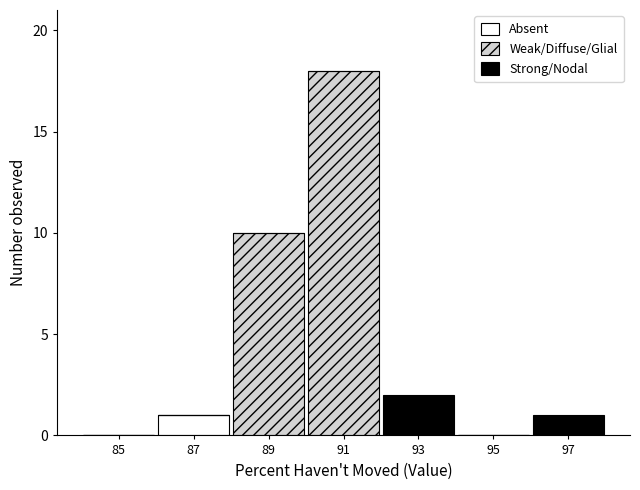

Reading right to left, transcribe the values for Absent.

97=0	95=0	93=0	91=0	89=0	87=1	85=0